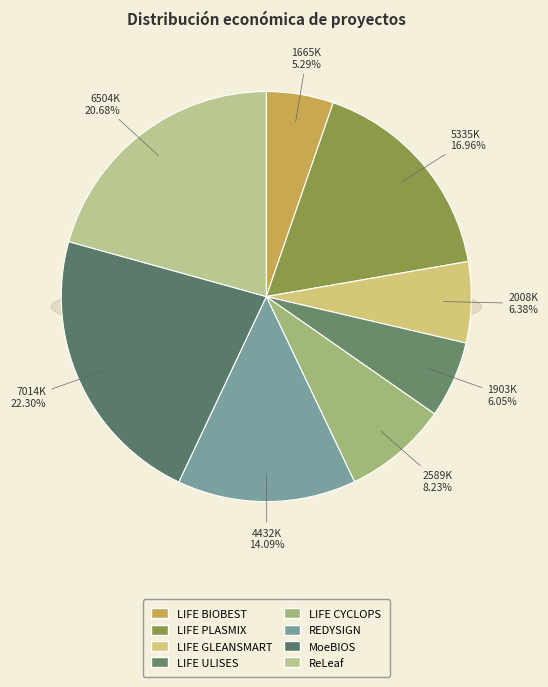

Which category has the smallest portion of the pie?

LIFE BIOBEST